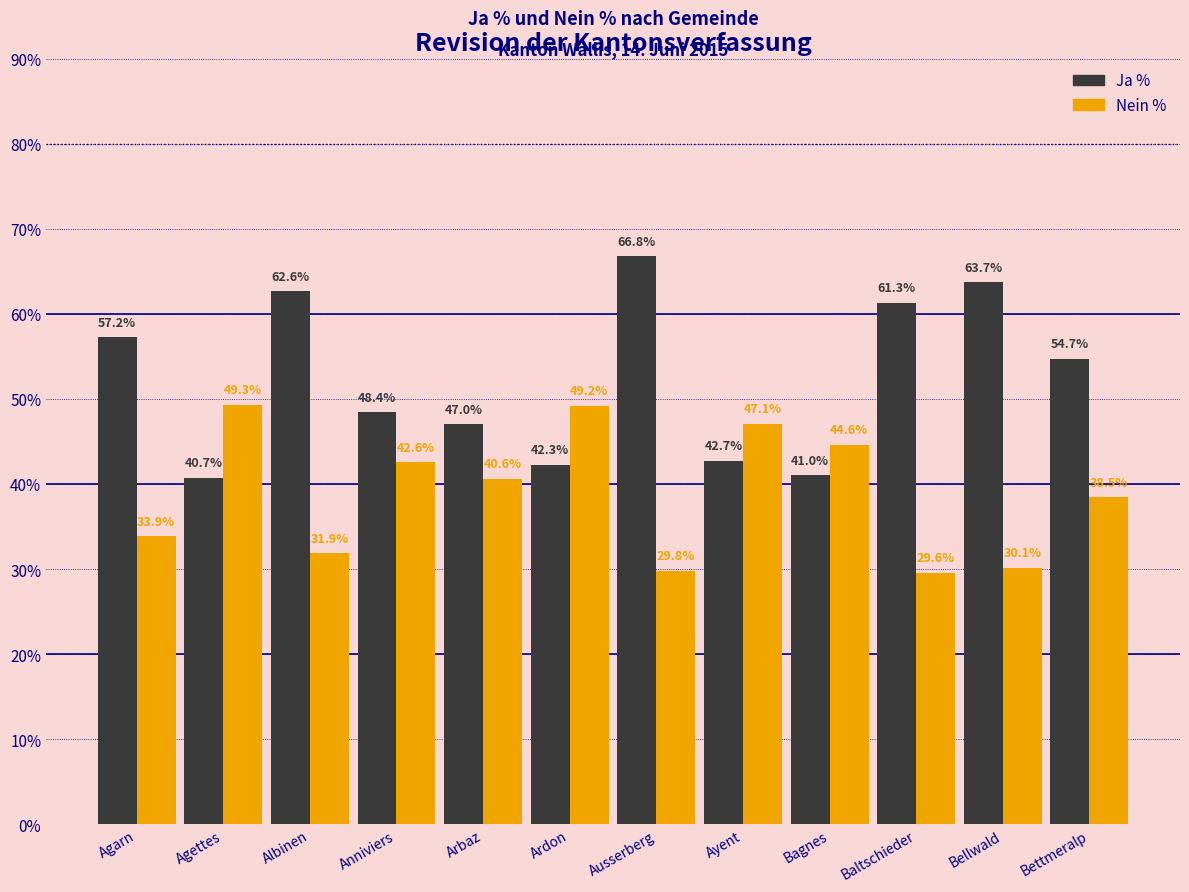

The Ja % series shows 63.7 at Bellwald. True or false?

True